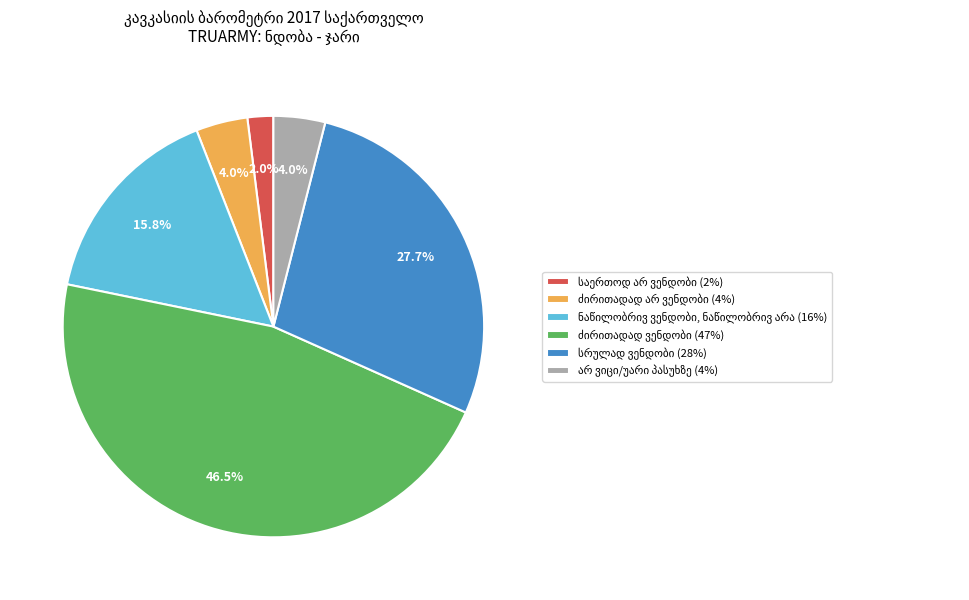

Is there any slice that represents more than half of the pie?

No